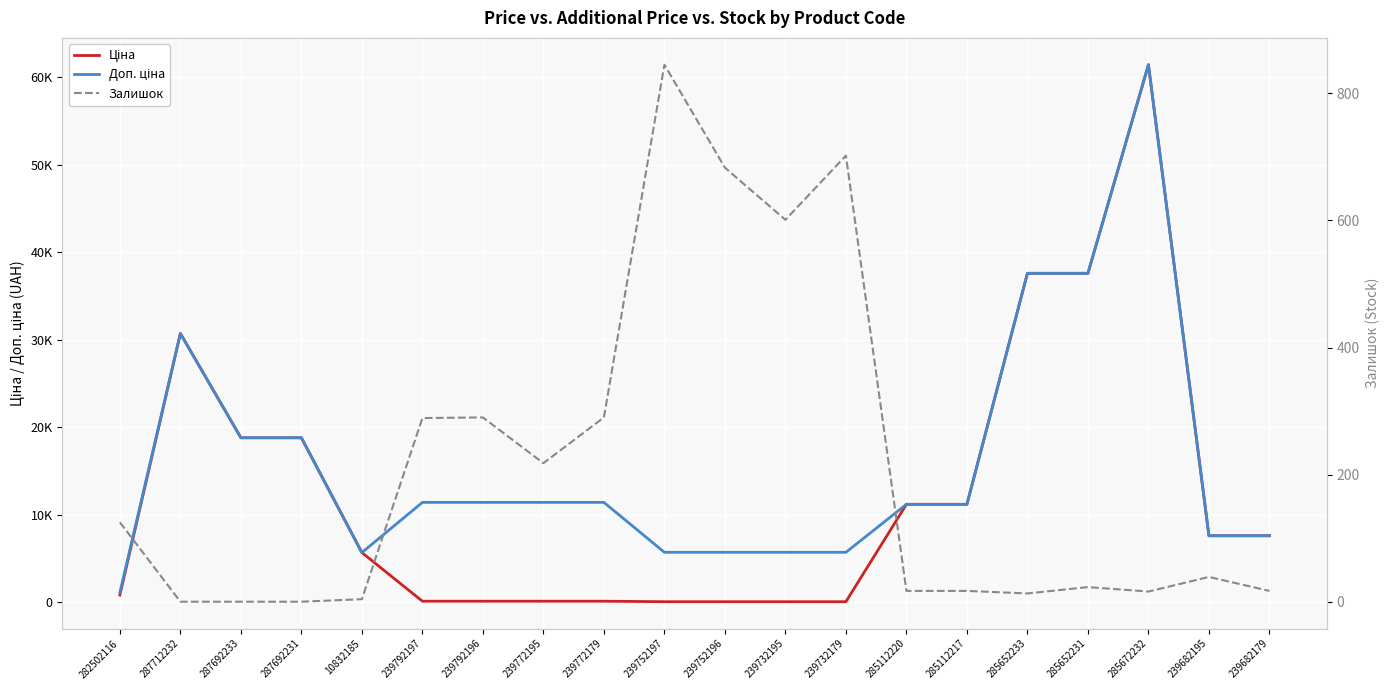

List the labels in order of Залишок value, smallest first.

287712232, 287692233, 287692231, 10832185, 285652233, 285672232, 285112220, 285112217, 239682179, 285652231, 239682195, 282502116, 239772195, 239792197, 239792196, 239772179, 239732195, 239752196, 239732179, 239752197